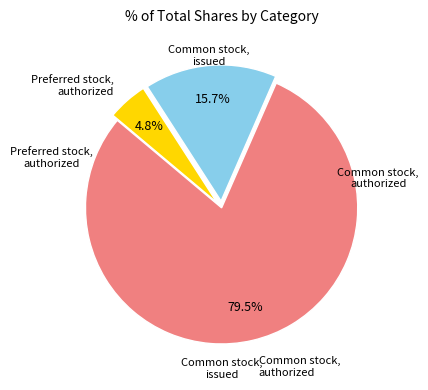

Is there any slice that represents more than half of the pie?

Yes